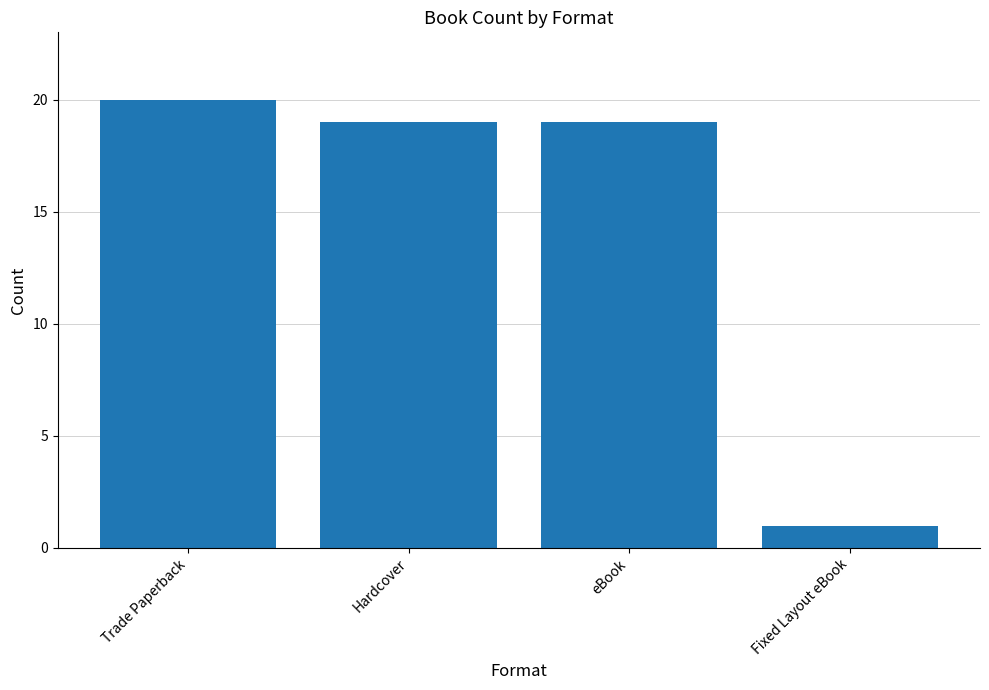

Which has a higher value, Fixed Layout eBook or eBook?

eBook